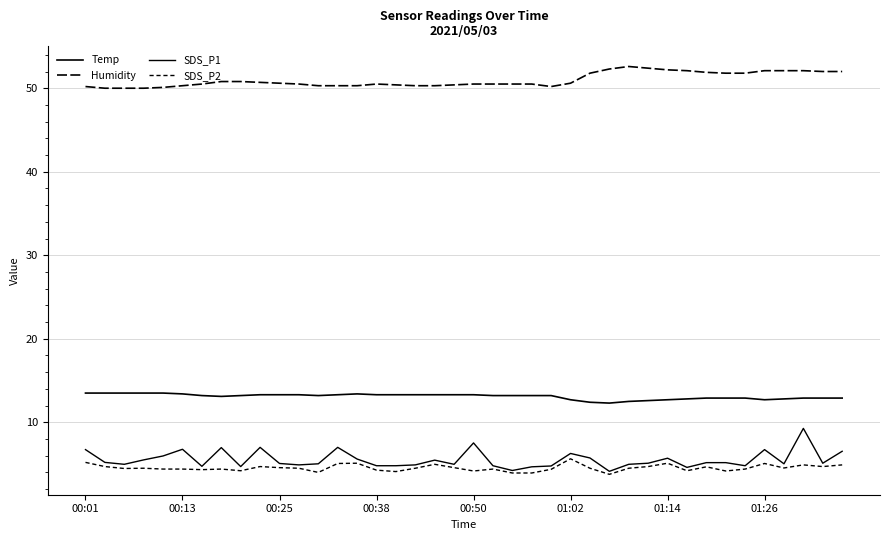

True or false: Humidity and SDS_P2 cross at least once.

False